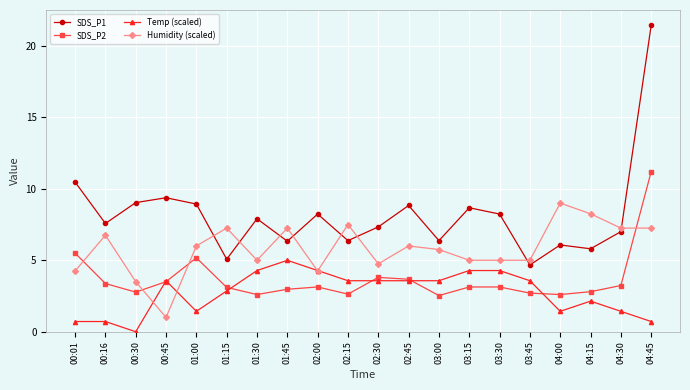

Is it true that SDS_P1 equals 5.0 at 01:30?

False